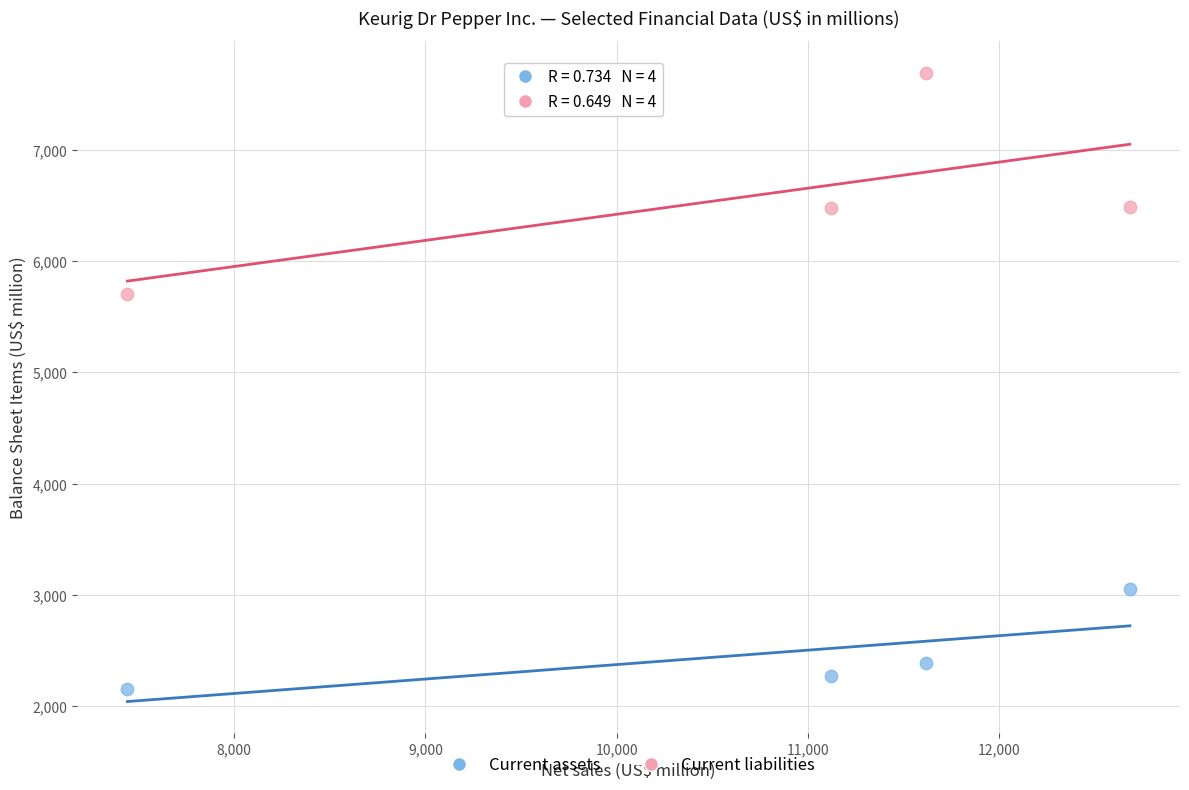

In the Current assets series, what Y value is closest to 2608?

2388